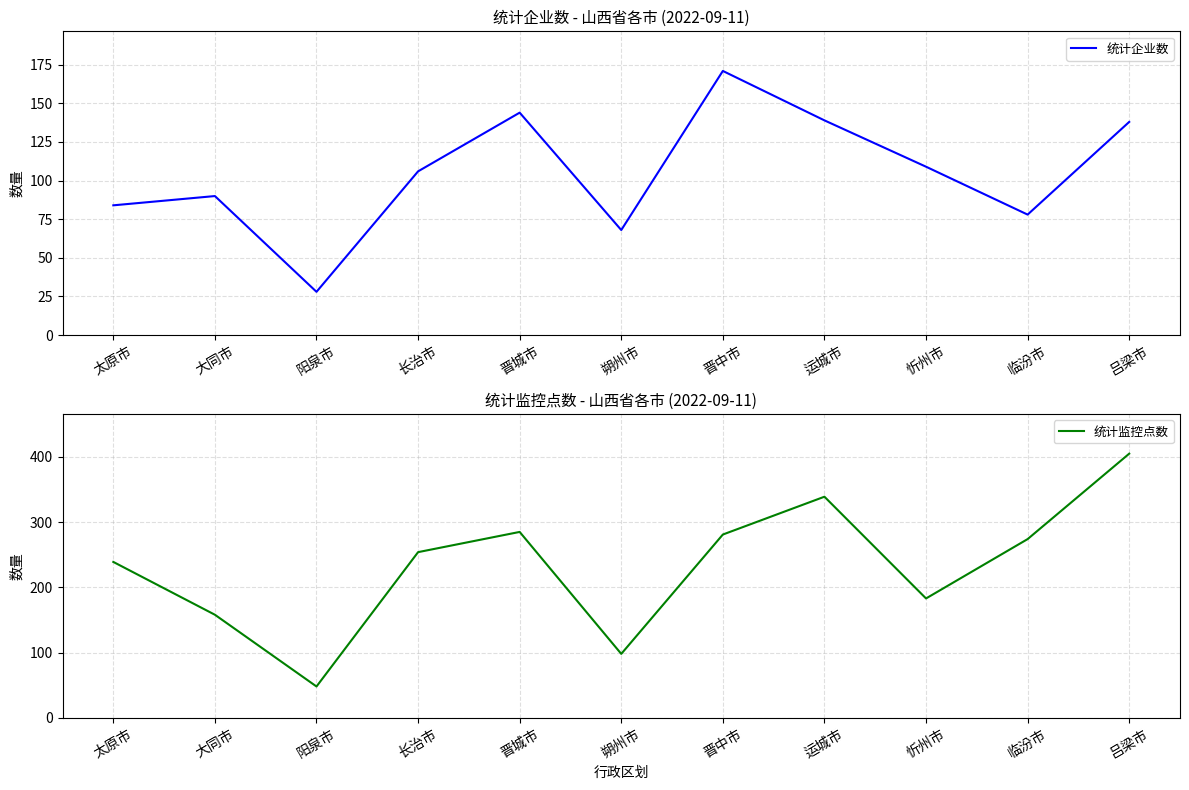

What are all the series names shown in the legend?

统计企业数, 统计监控点数